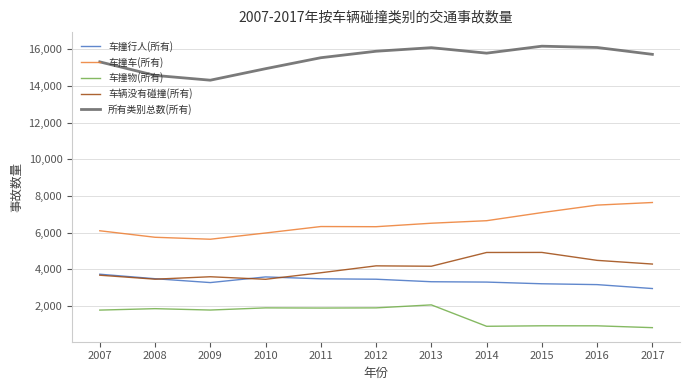

What is the difference between the highest and lowest values at 2012?

13990